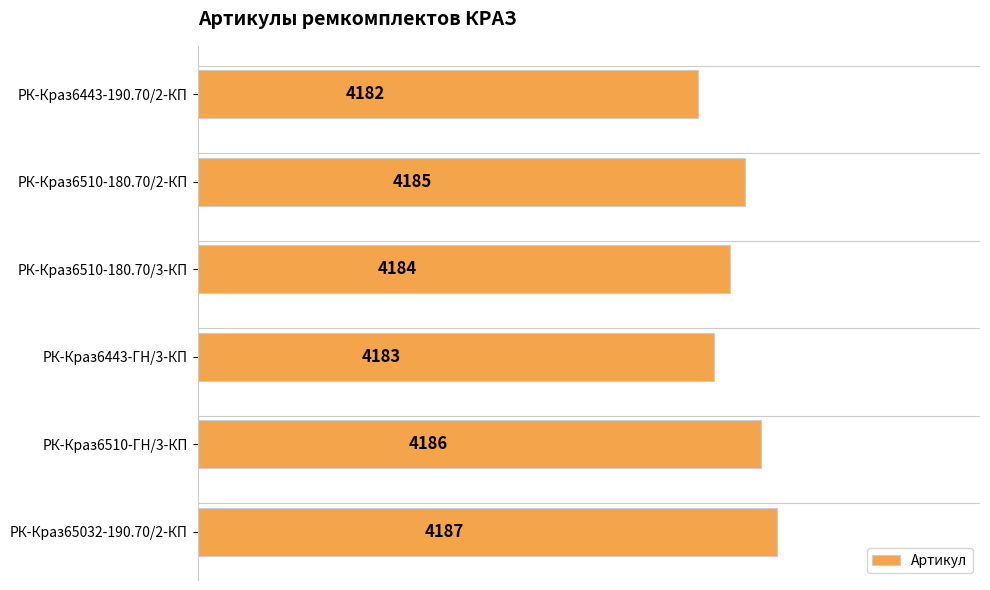

Which category has the highest value across all series?

РК-Краз65032-190.70/2-КП